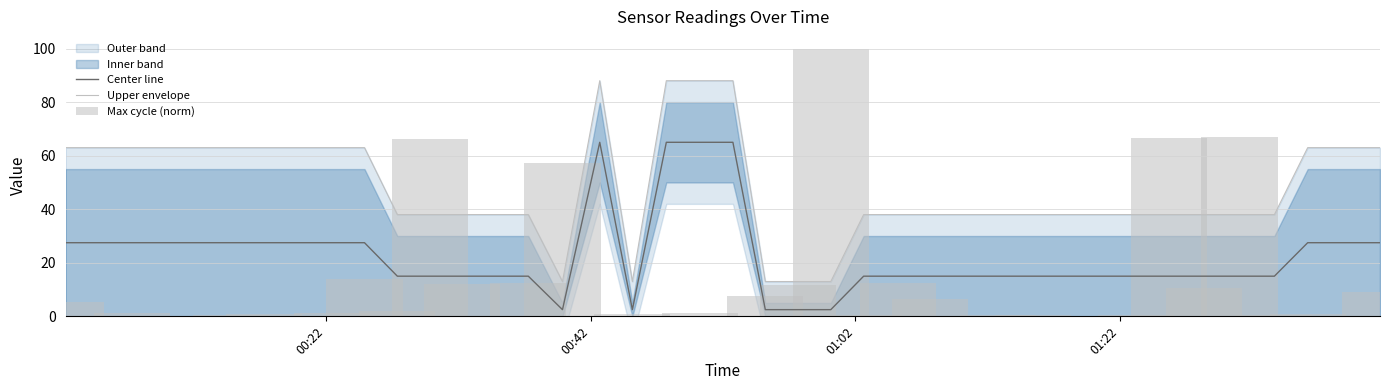

What is the value of the Center line bar at the 25th from the left?

15.0